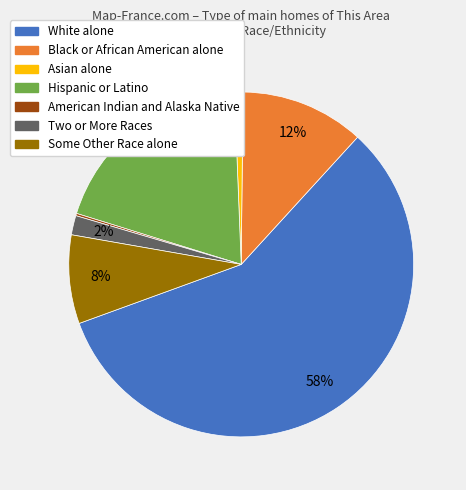

The Two or More Races slice represents 2% of the pie. True or false?

True